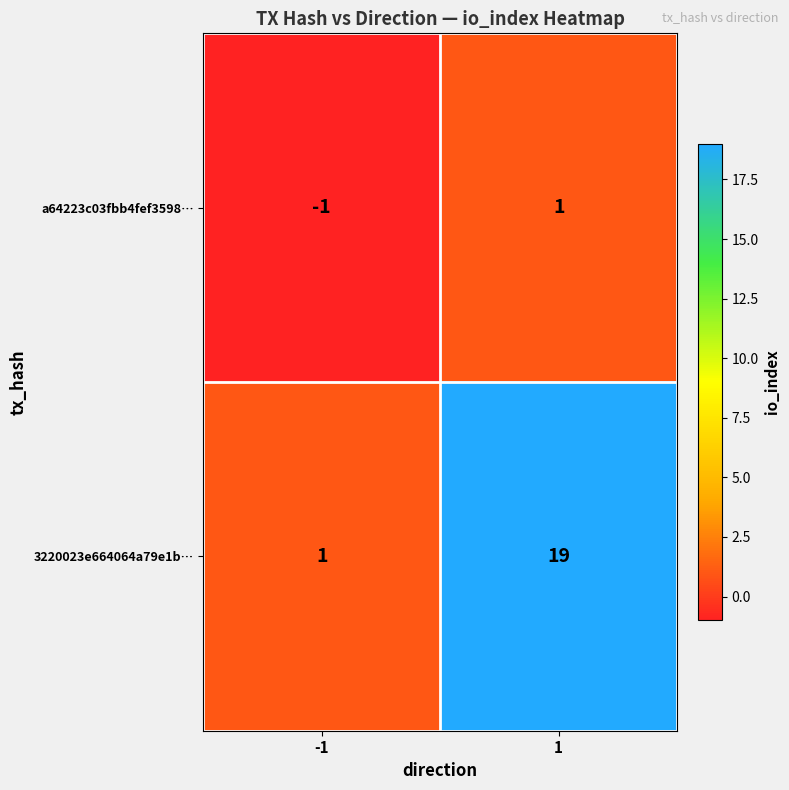

What is the highest value of the 3220023e664064a79e1b… series?

19